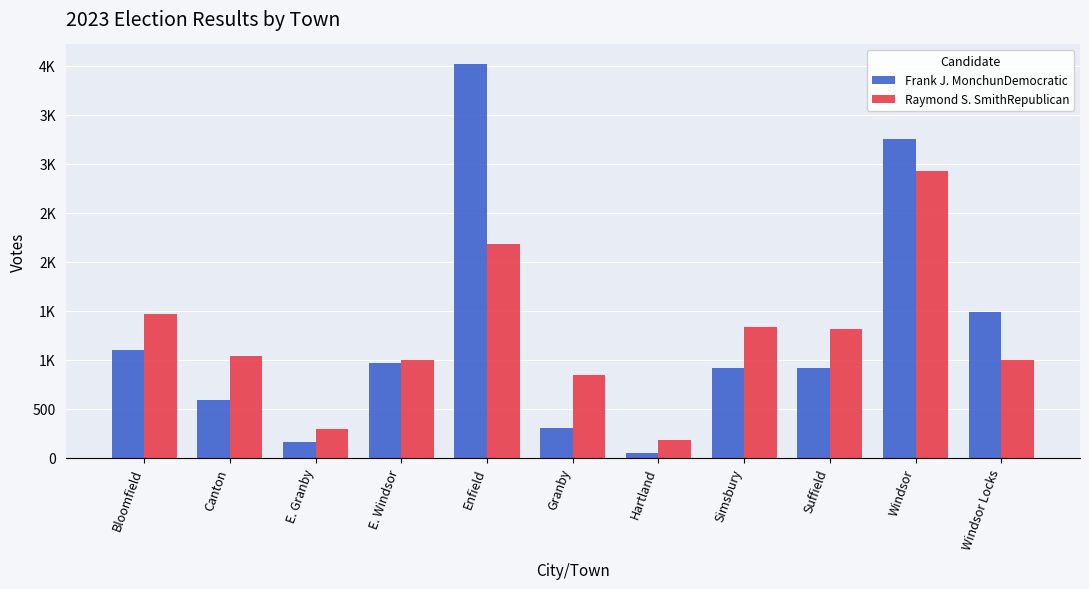

Reading right to left, extract all data points from this chart.

Frank J. MonchunDemocratic: Windsor Locks=1488	Windsor=3255	Suffield=915	Simsbury=918	Hartland=42	Granby=302	Enfield=4018	E. Windsor=969	E. Granby=160	Canton=586	Bloomfield=1095
Raymond S. SmithRepublican: Windsor Locks=999	Windsor=2929	Suffield=1310	Simsbury=1329	Hartland=184	Granby=845	Enfield=2180	E. Windsor=992	E. Granby=290	Canton=1038	Bloomfield=1464